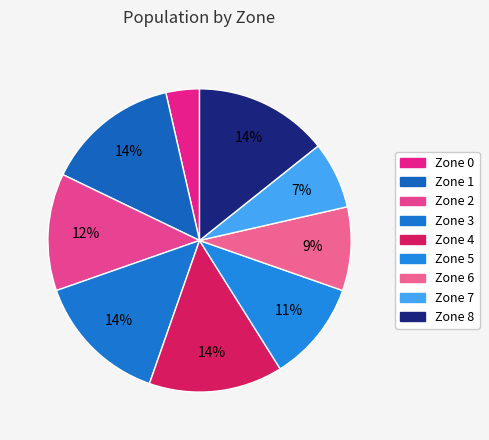

To the nearest percent, what is the difference between the largest and smallest slice percentages?

11%